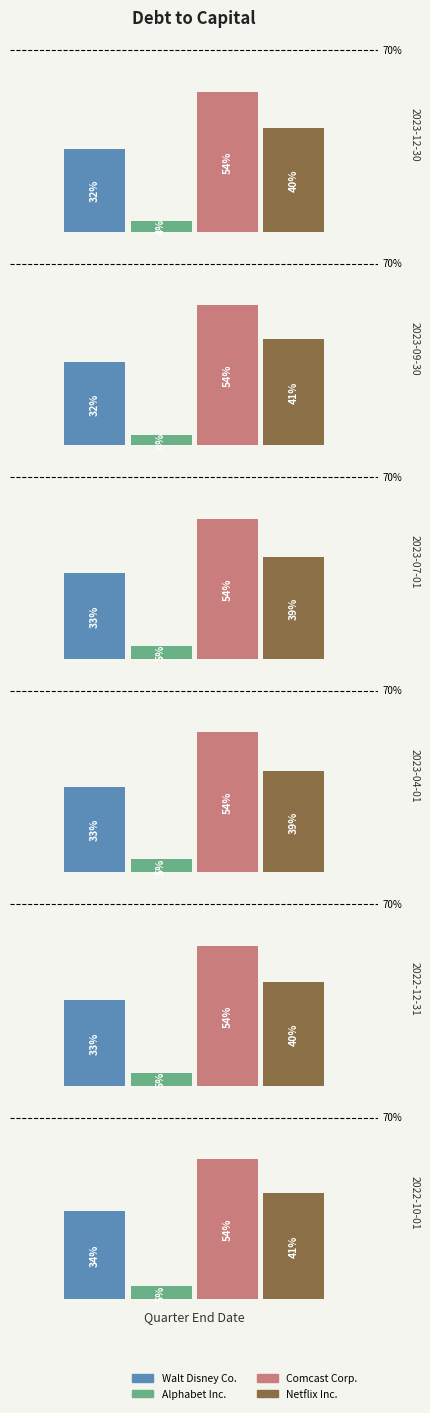

Which series has the widest spread of values?

Walt Disney Co.